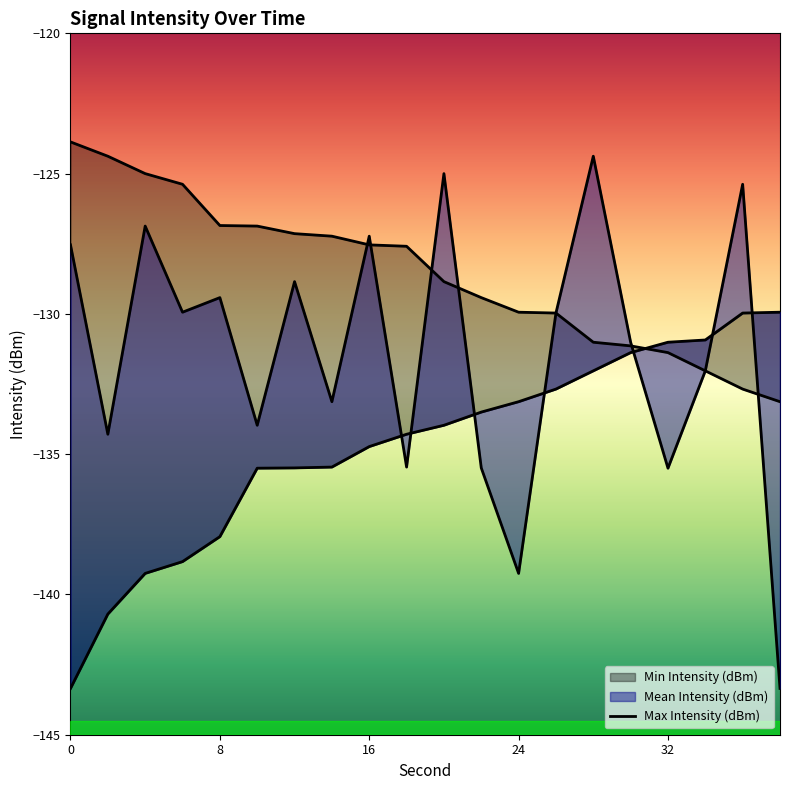

Does the chart display data point markers on the line(s)?

No